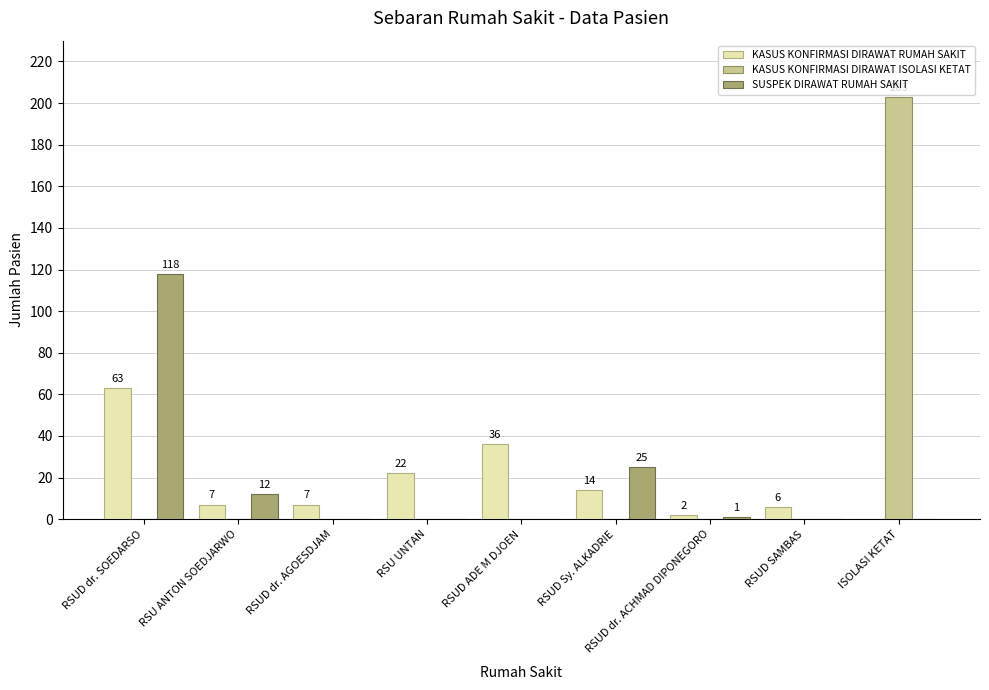

What is the maximum value shown in the chart?

203